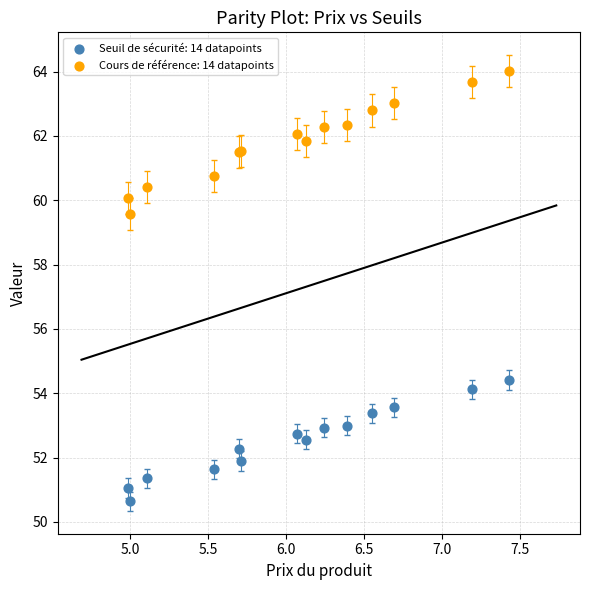

Which series has the largest Y range (max minus min)?

Cours de référence: 14 datapoints